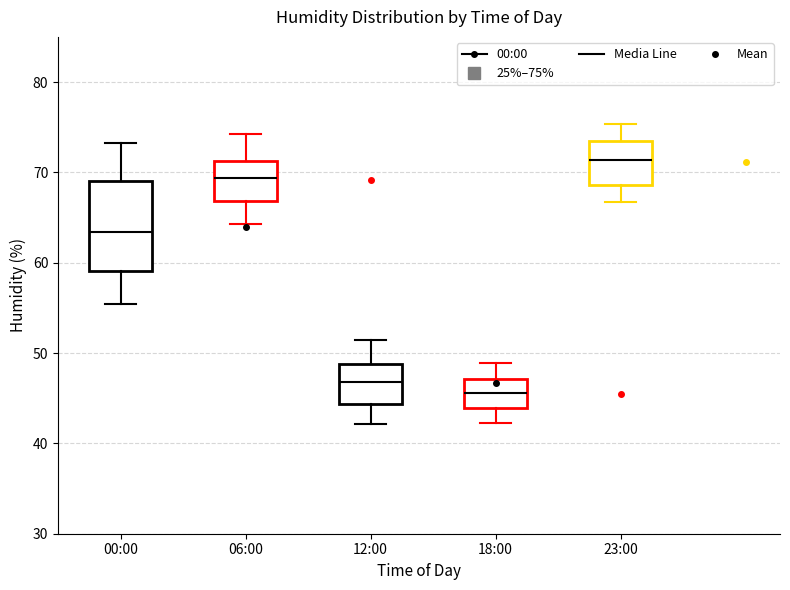

Which box is the tallest, from its lower edge to its upper edge?

00:00